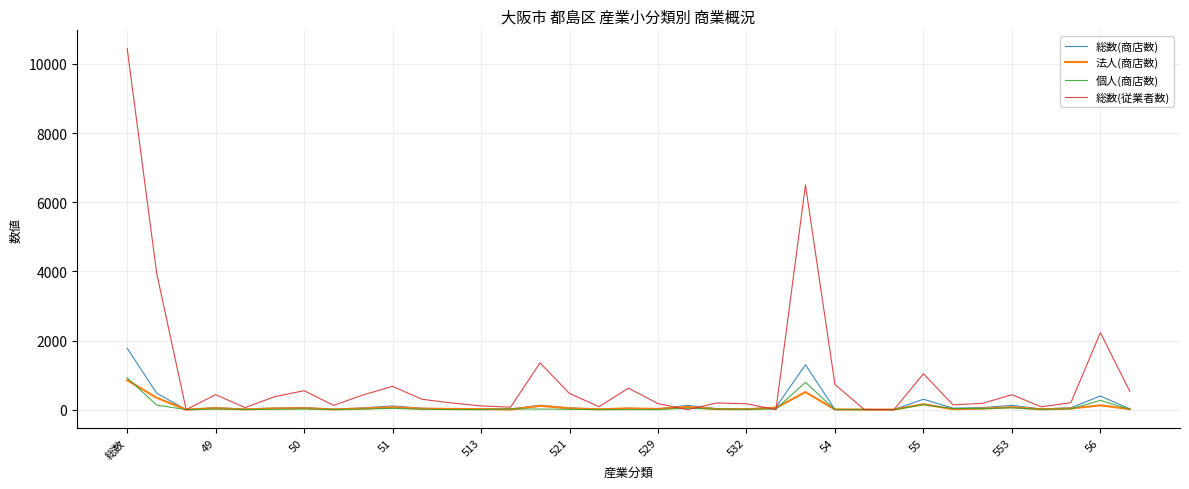

Which series has the largest total across all categories?

総数(従業者数)